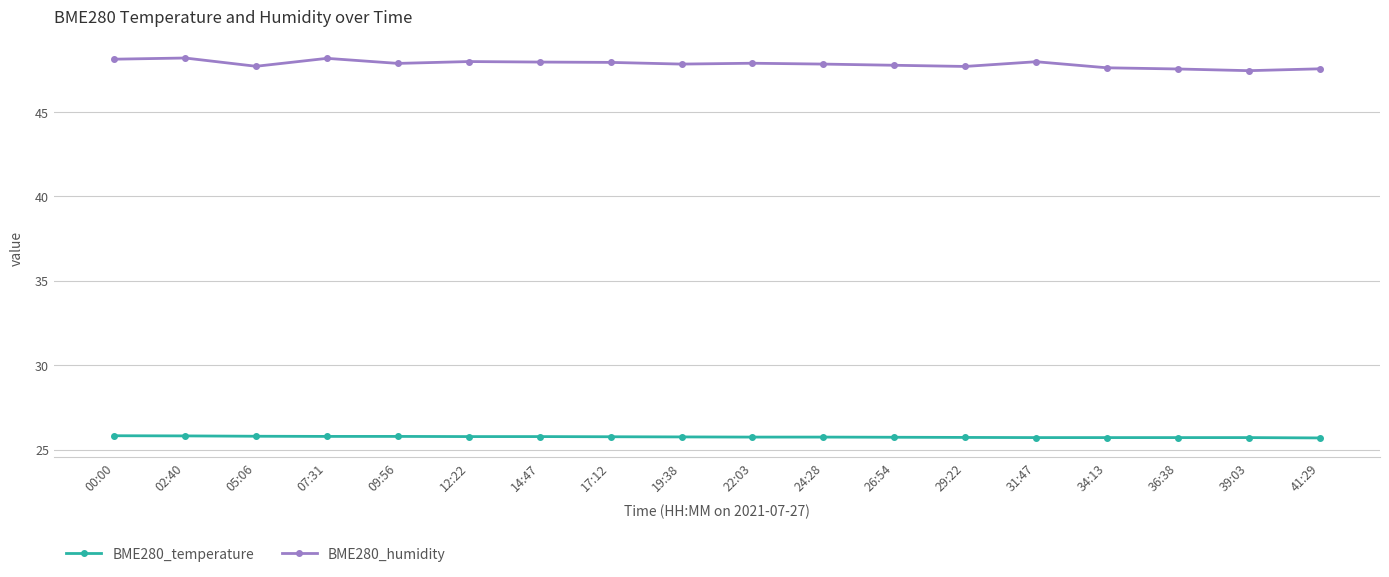

What is the sum of the BME280_humidity values at 02:40 and 39:03?

95.6